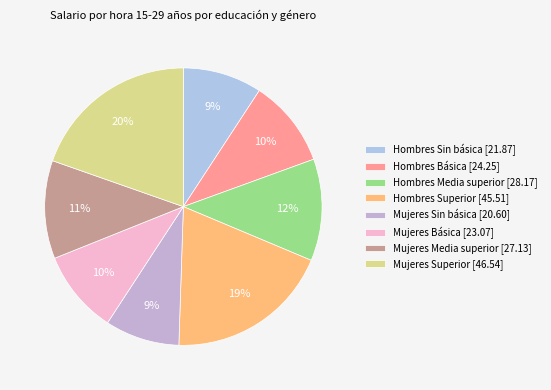

To the nearest percent, what portion does Mujeres Sin básica represent?

9%